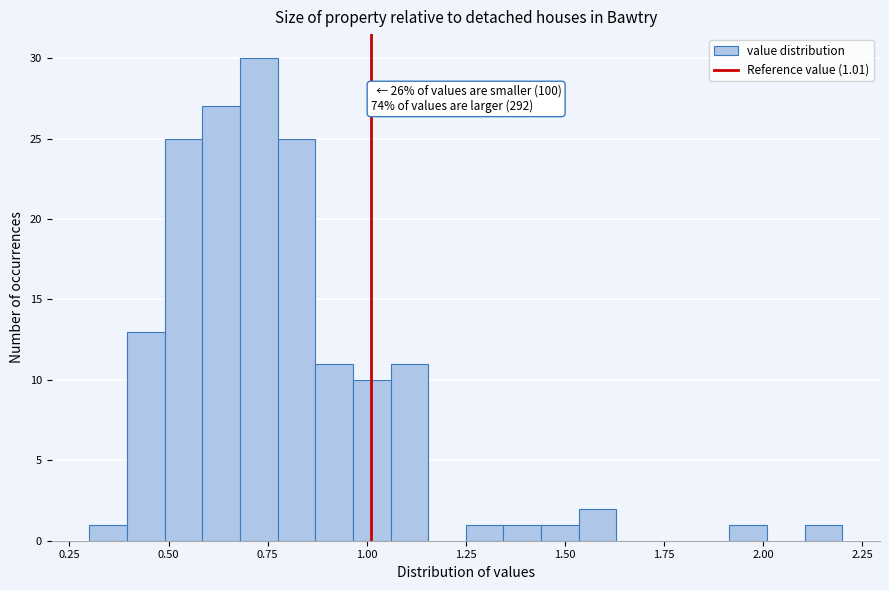

Read against the x-axis, roughly where is the centre of the tallest bar?

0.75